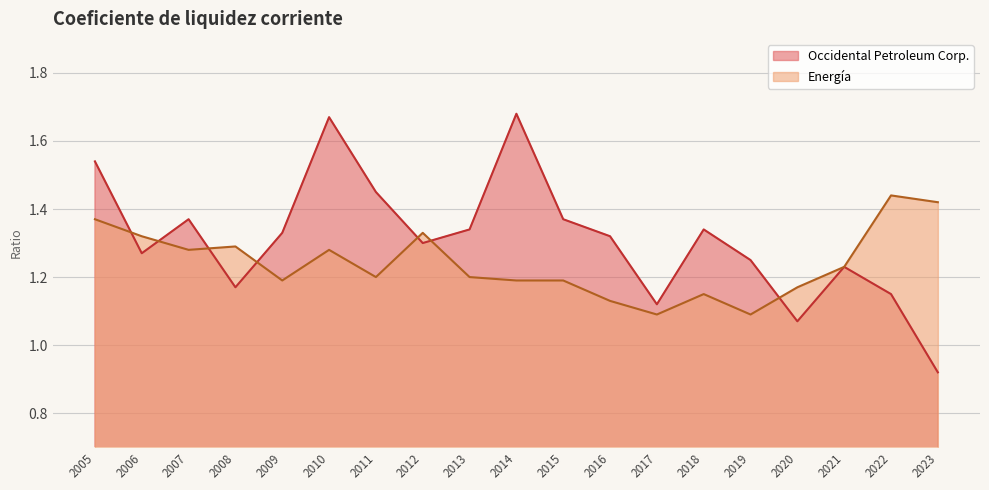

Which series has the widest spread of values?

Occidental Petroleum Corp.